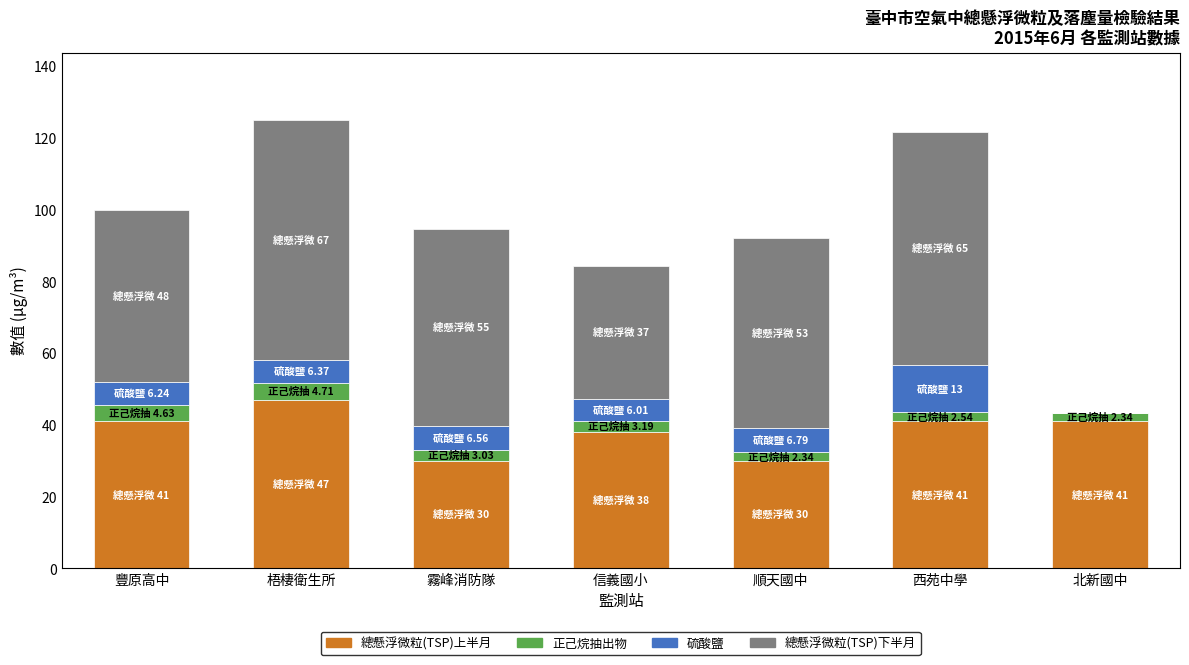

What is the total value across all series at 梧棲衛生所?

125.1